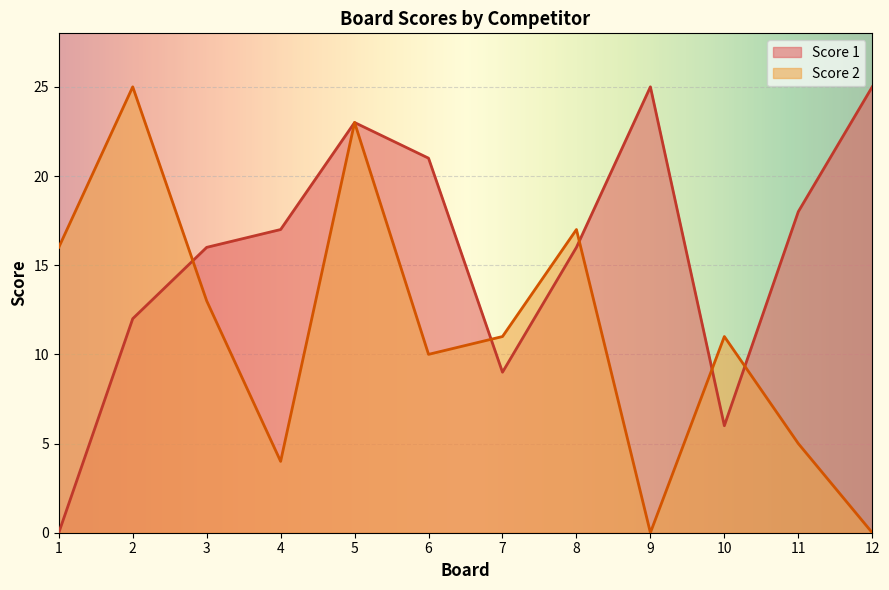

Is the value of Score 2 at 11 greater than the value of Score 1 at 12?

No